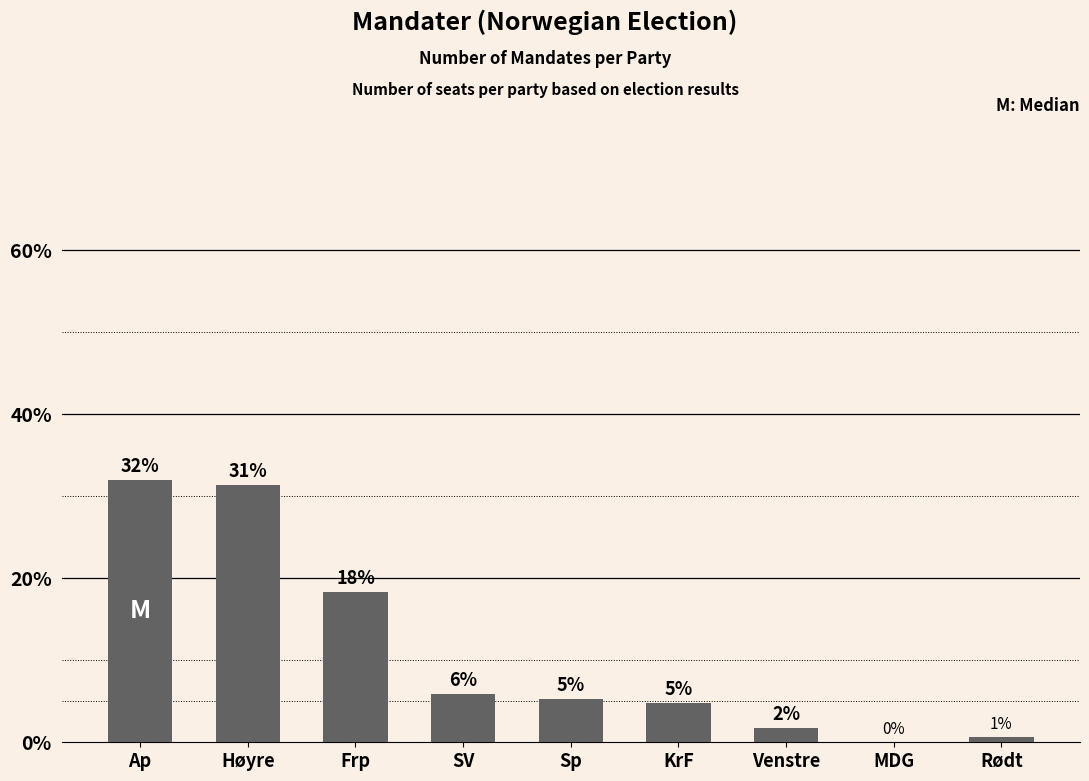

What is the sum of all values?

100.0